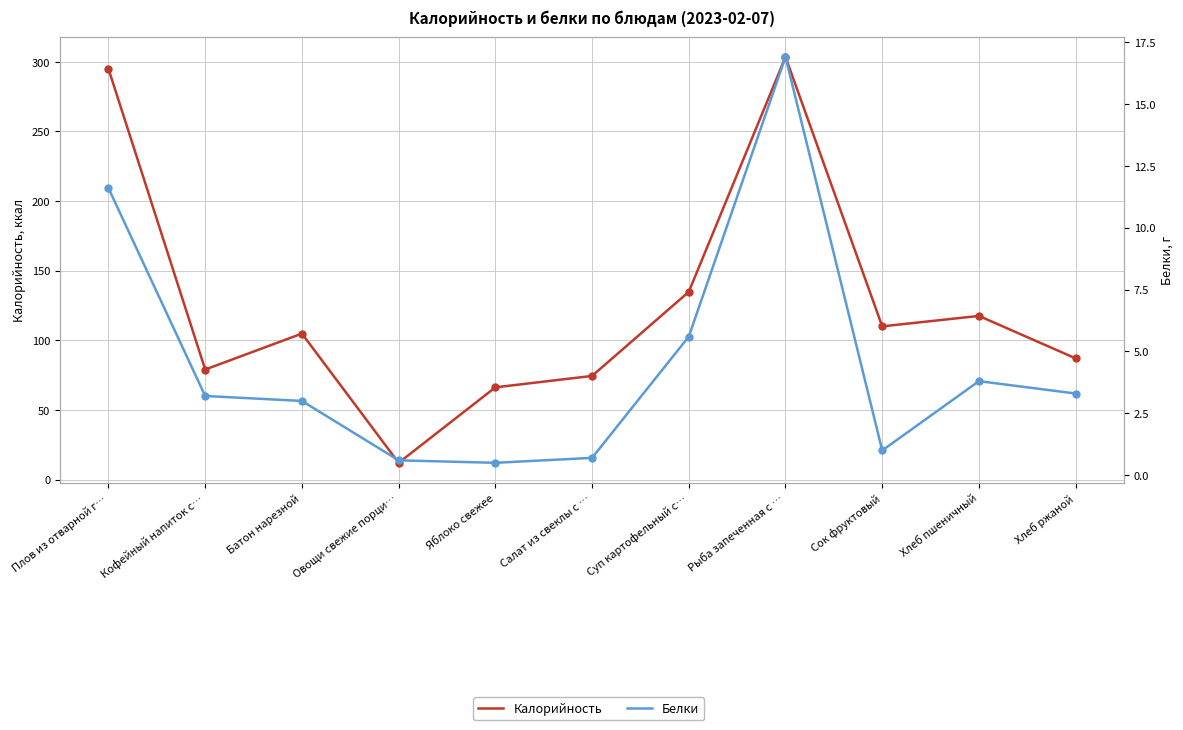

What is the label of the 6th point from the right?

Салат из свеклы с …